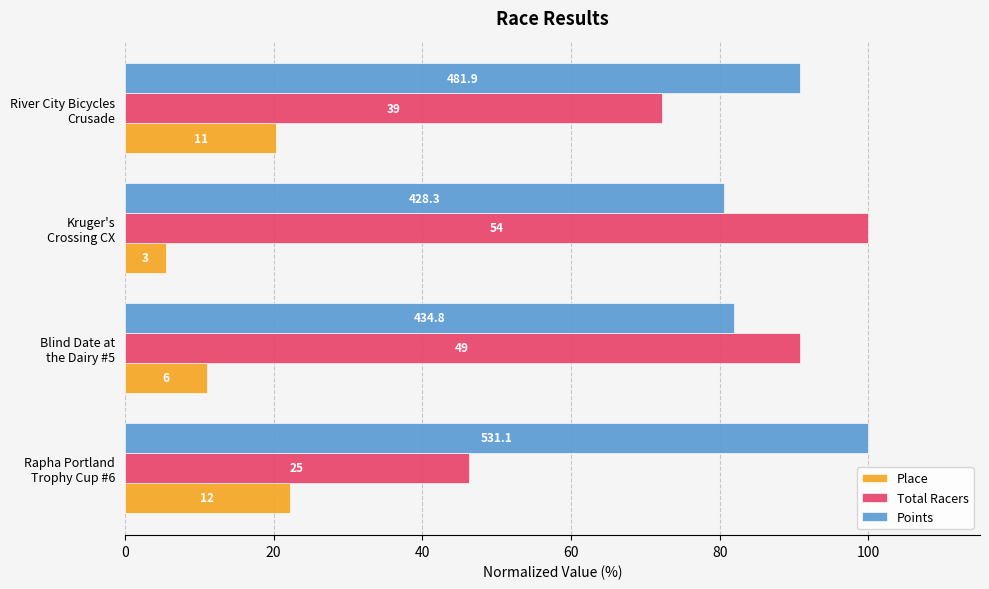

What are all the series names shown in the legend?

Place, Total Racers, Points